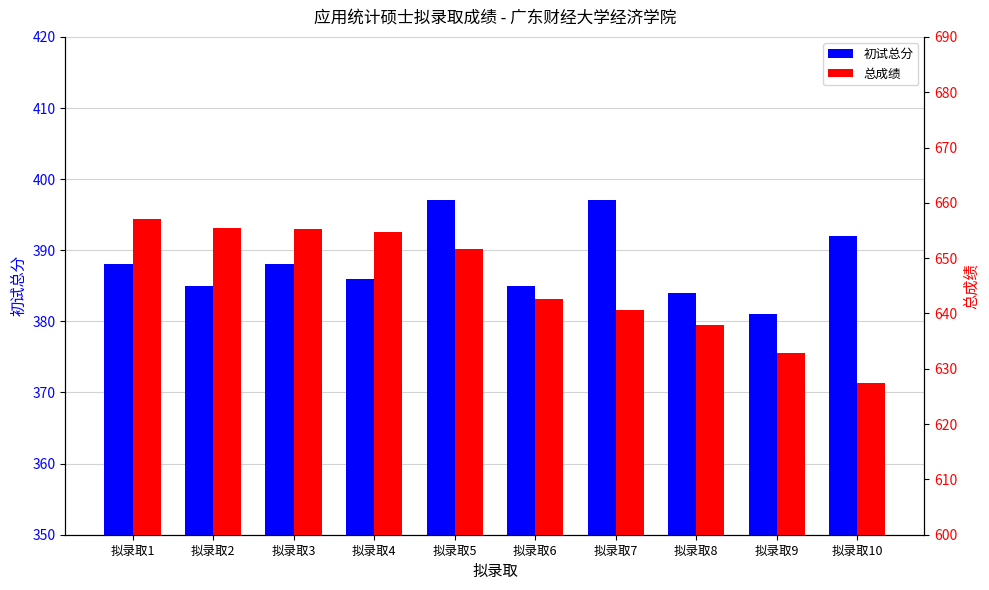

Rank the series by their average value, from highest to lowest.

总成绩, 初试总分